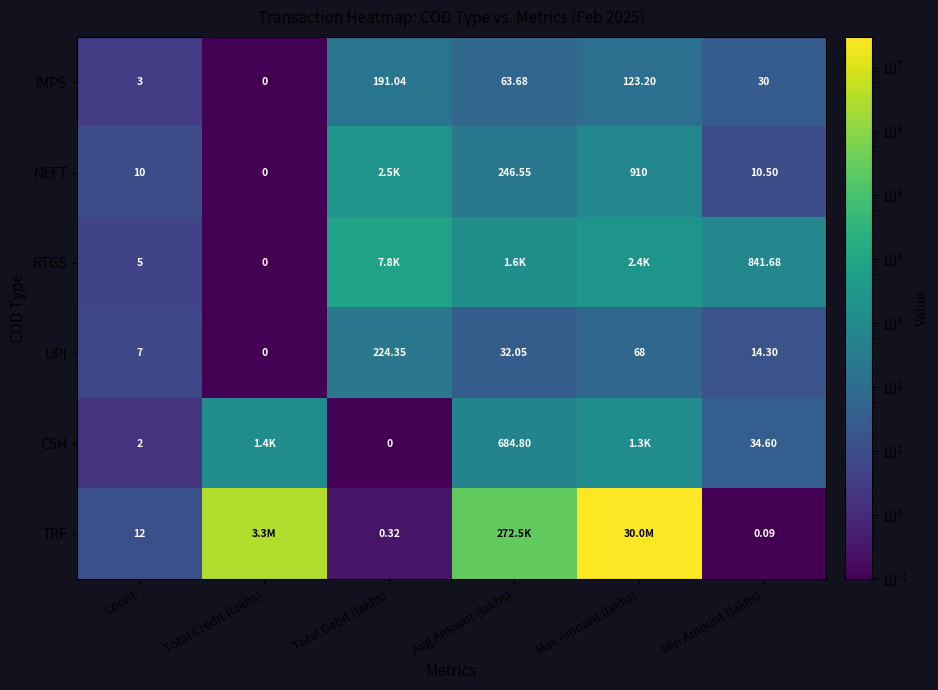

Rank the categories by IMPS value from lowest to highest.

Total Credit (lakhs), Count, Min Amount (lakhs), Avg Amount (lakhs), Max Amount (lakhs), Total Debit (lakhs)